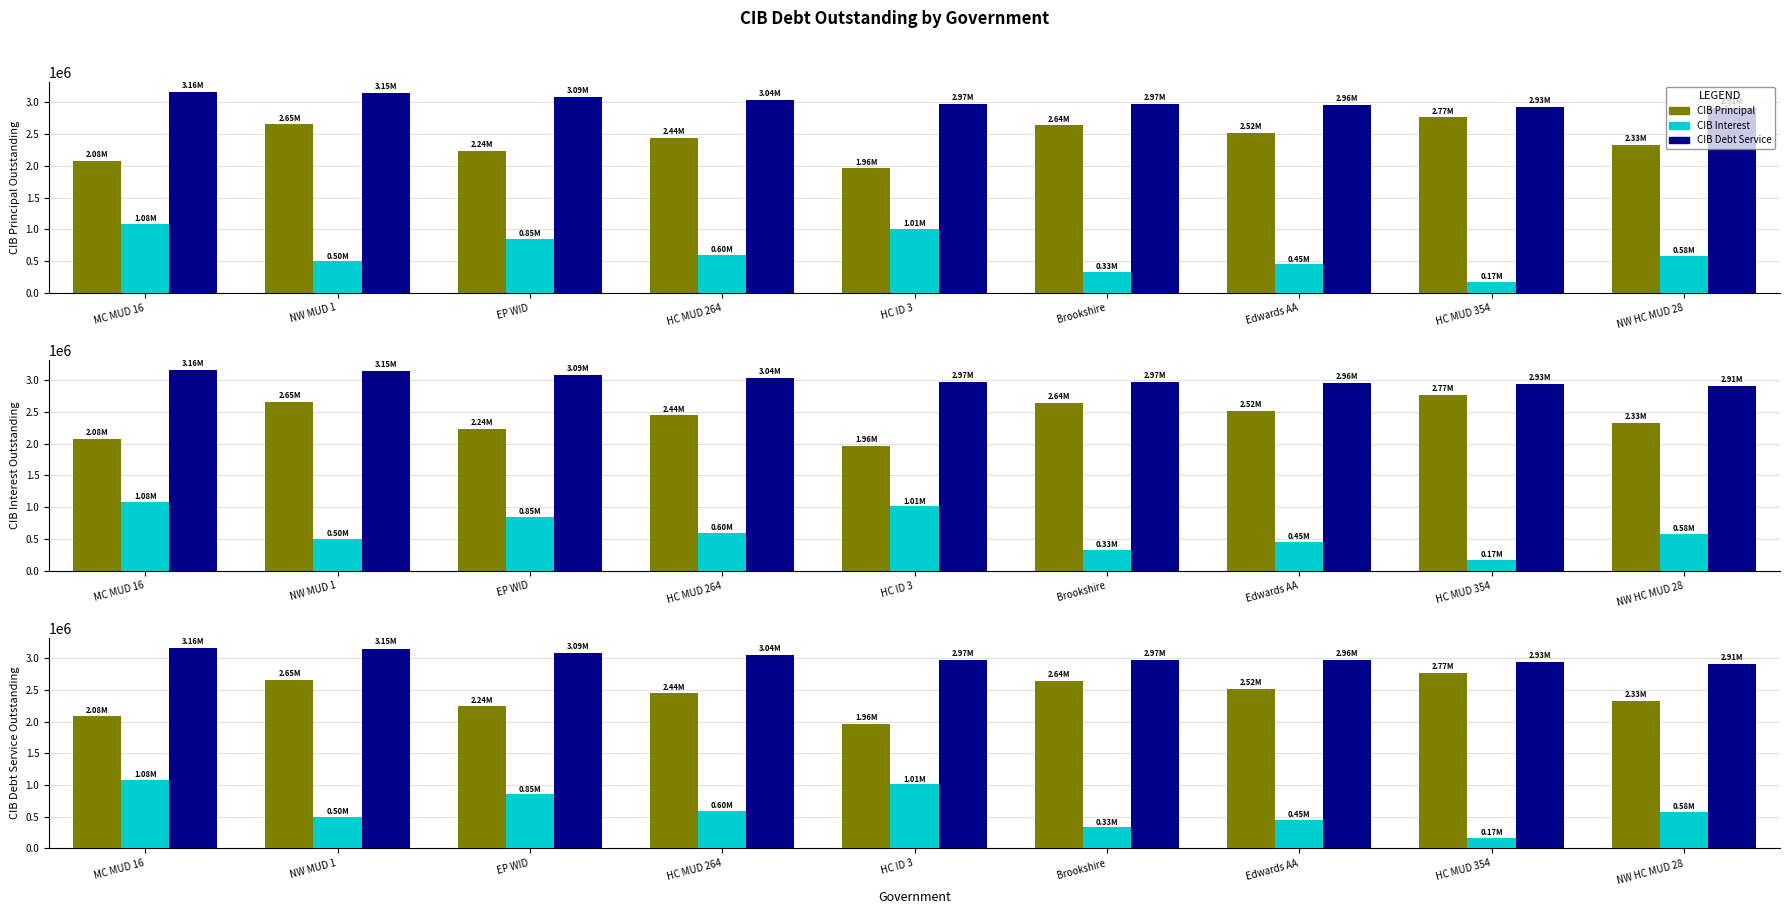

What is the average value of the CIBDebtServiceOutstanding series?

3021040.7